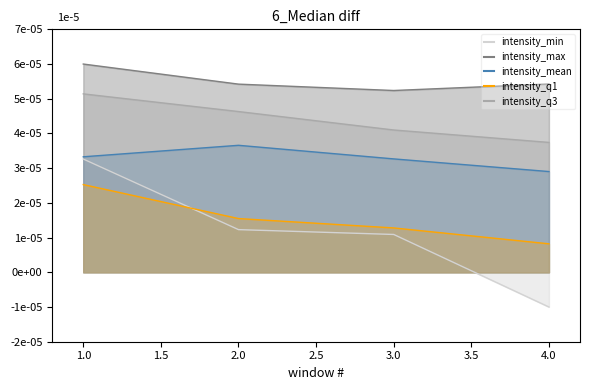

Is it true that intensity_min equals 0.0 at 2.0?

True